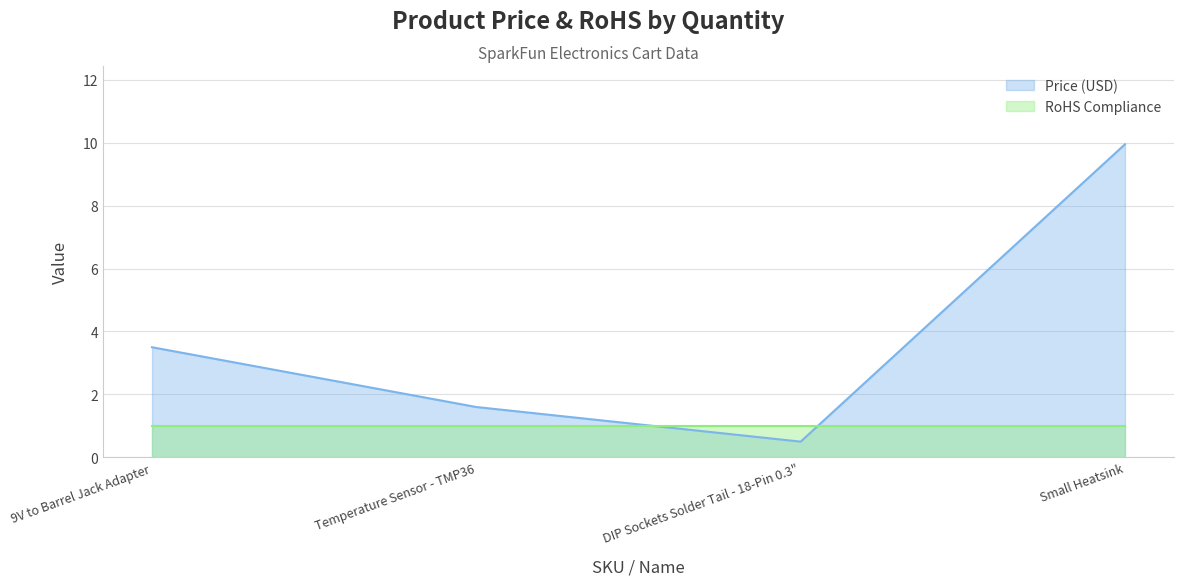

At which category does the chart reach its minimum across all series?

DIP Sockets Solder Tail - 18-Pin 0.3"